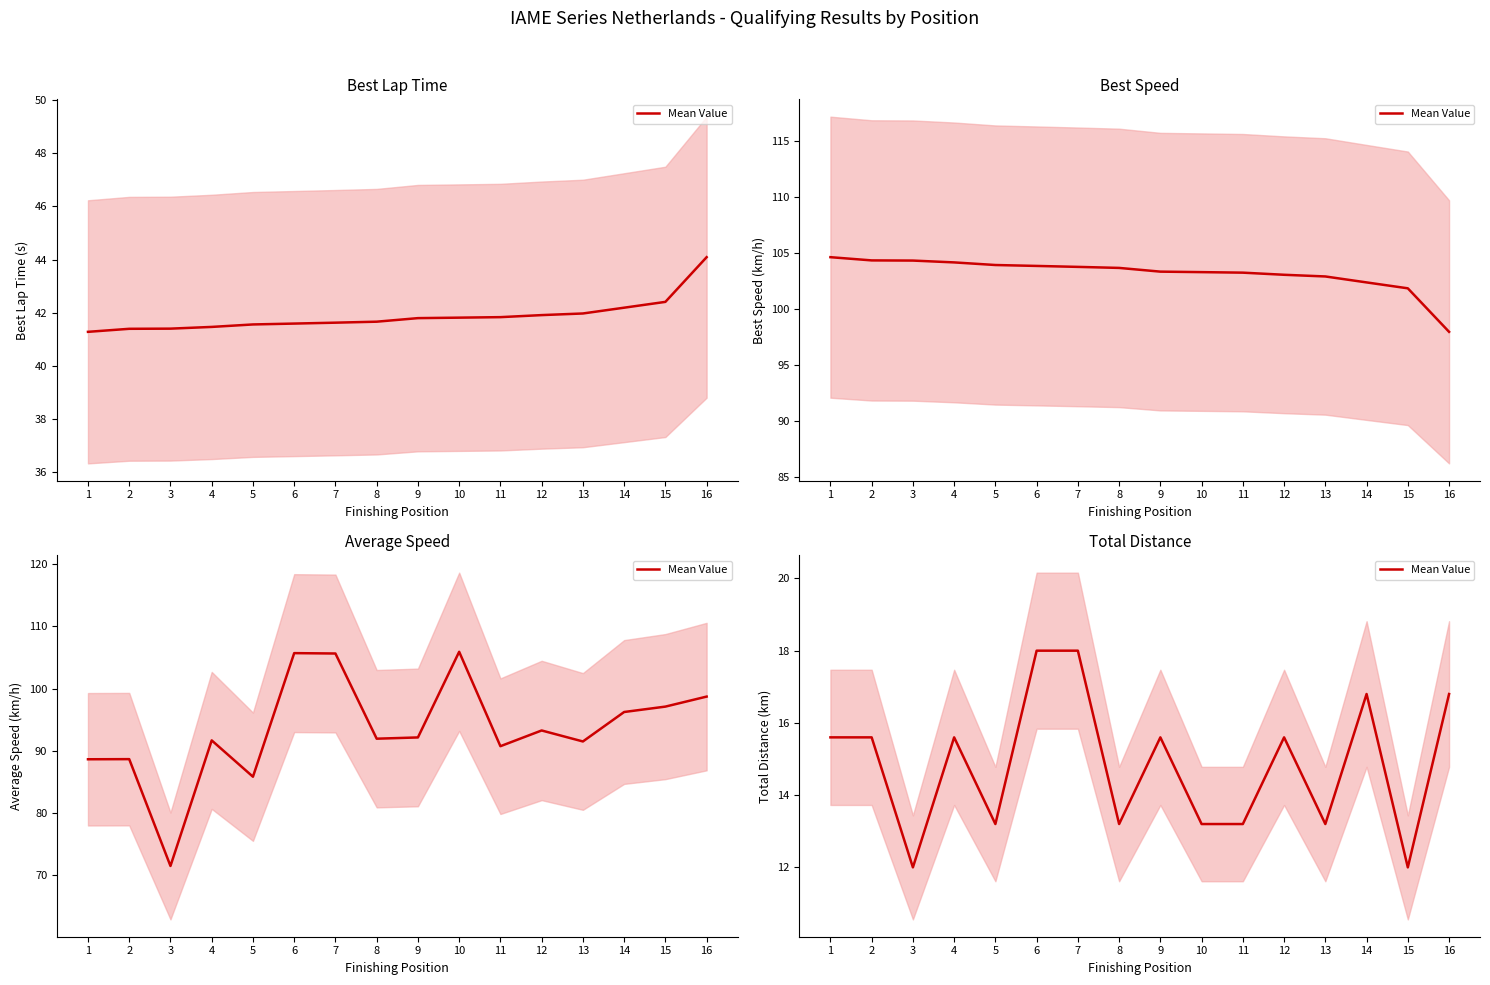

What is the change in value from 9 to 16?

+1.2